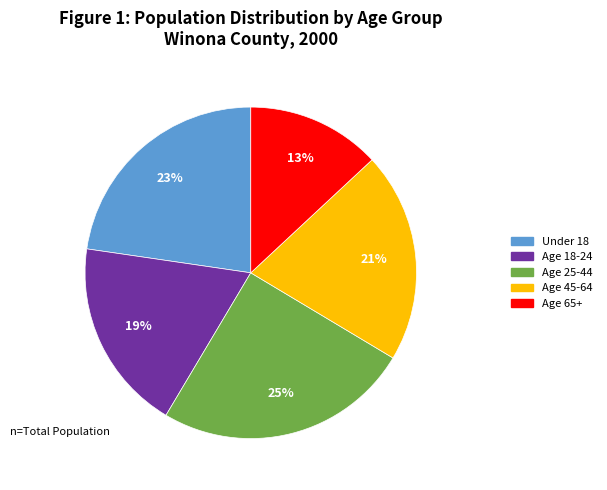

What is the smallest slice in the pie chart?

Age 65+